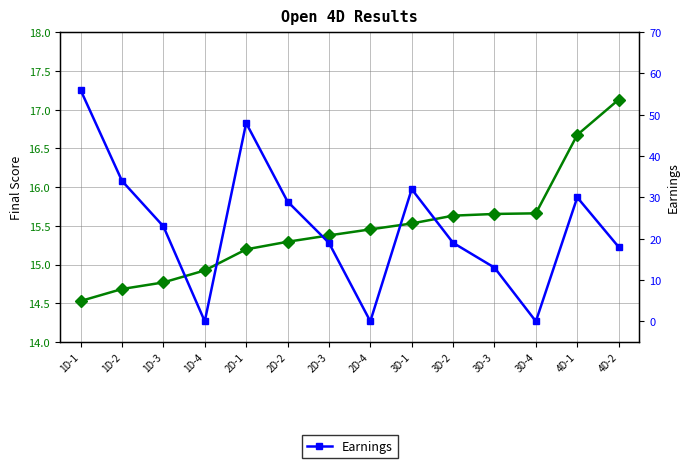

The Final Score series shows 3.7 at 1D-1. True or false?

False